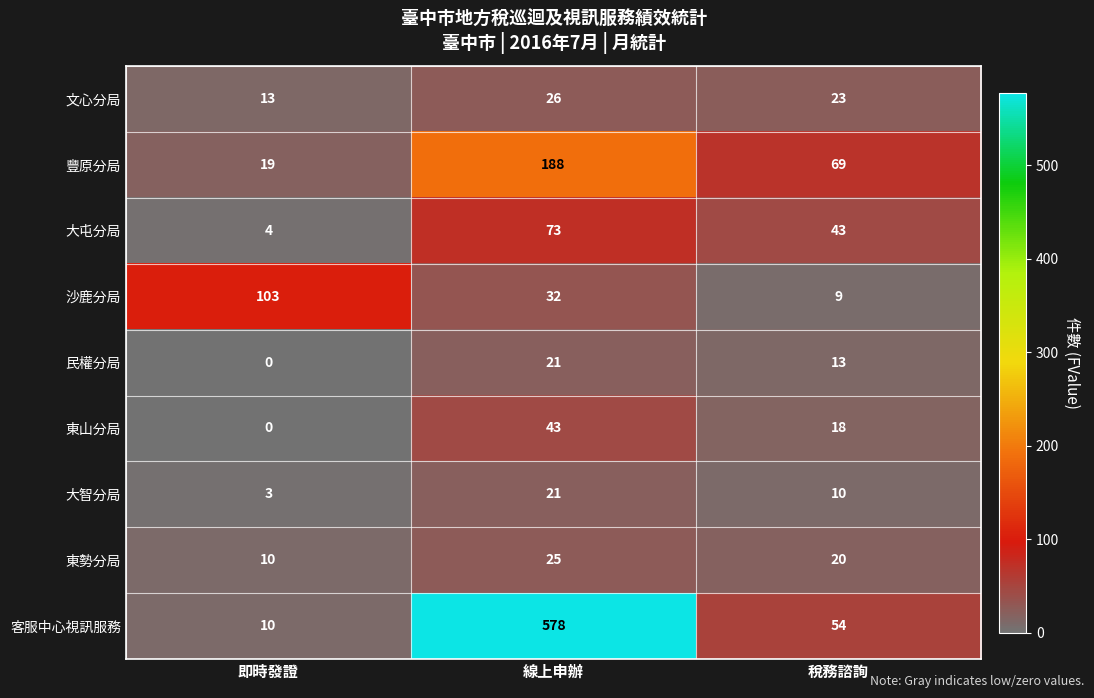

Read the 民權分局 value at 稅務諮詢.

13